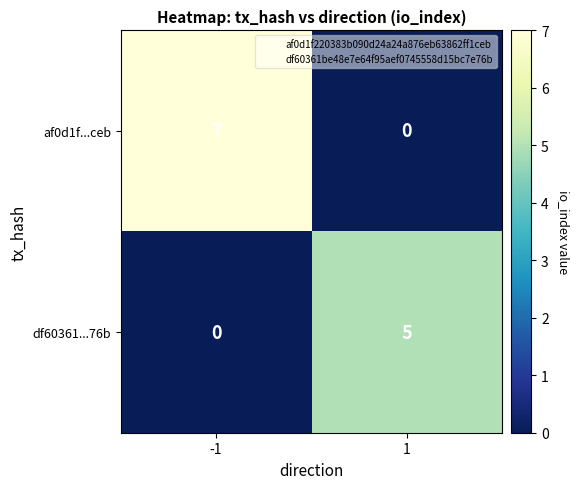

Reading left to right, extract all data points from this chart.

af0d1f...ceb: -1=7	1=0
df60361...76b: -1=0	1=5